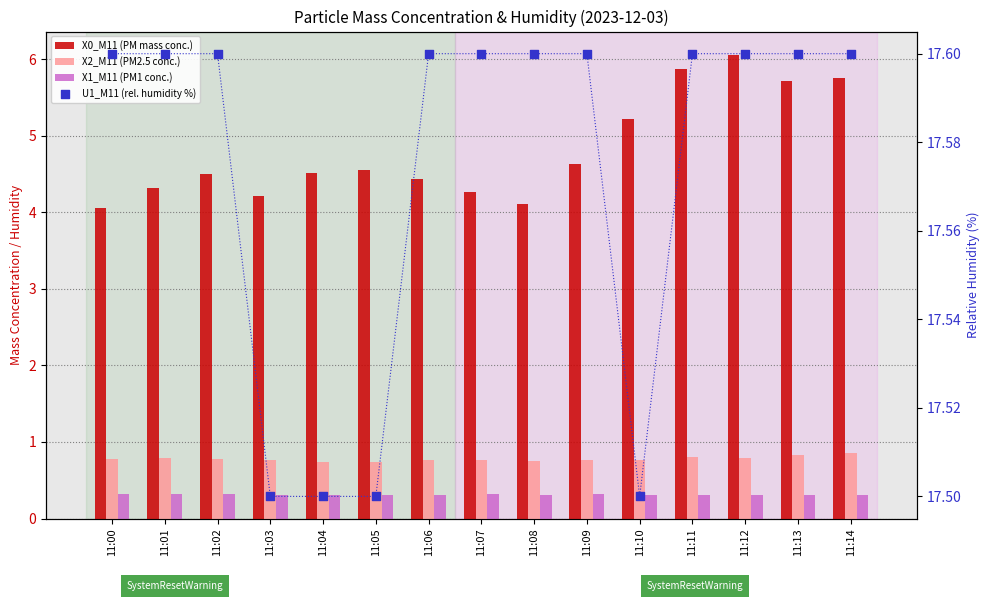

Which series has the largest total across all categories?

U1_M11 (rel. humidity %)